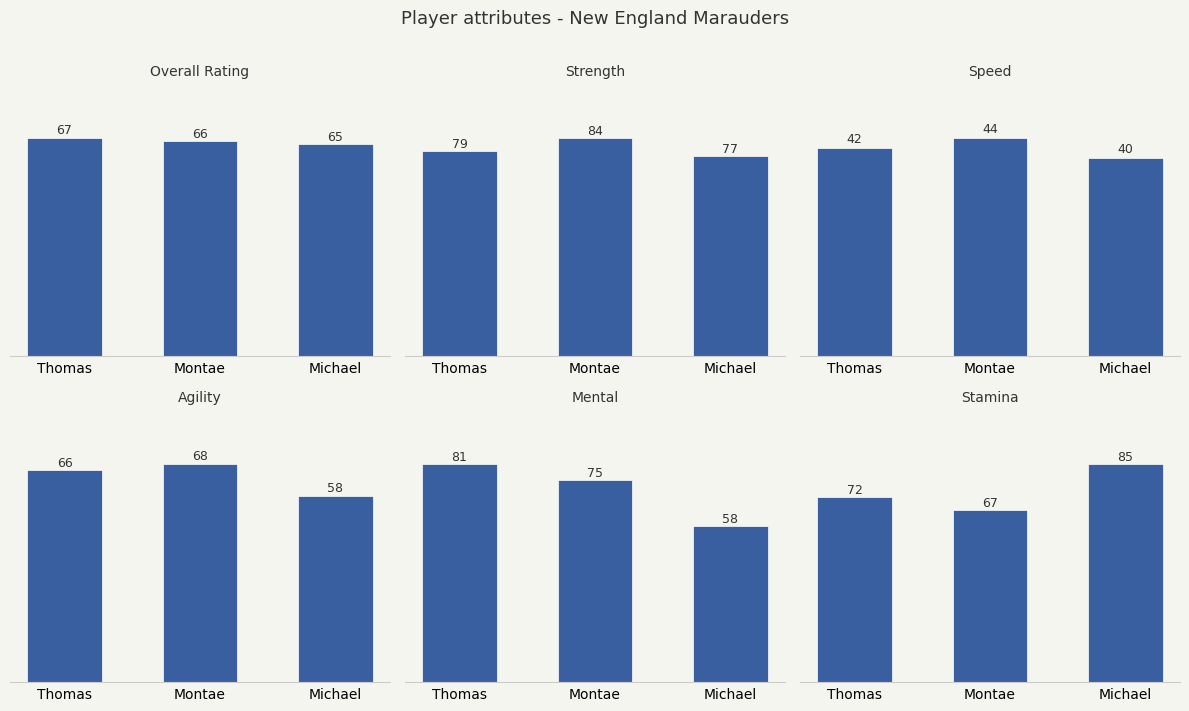

What value does the ovr_raw series have at Montae?

66